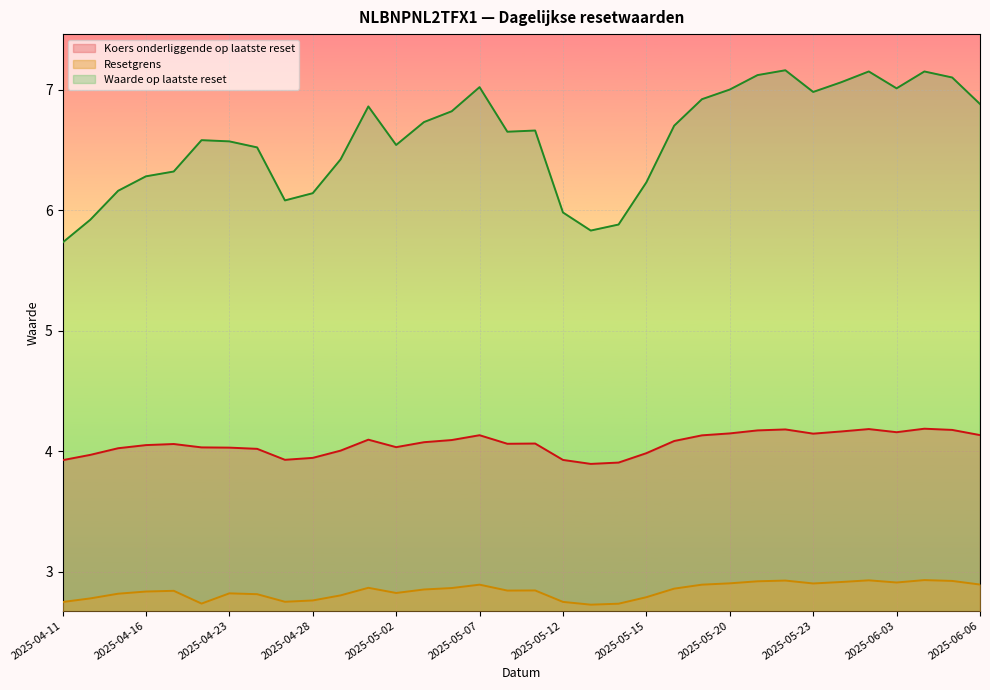

What is the difference between the maximum and minimum values in the Koers onderliggende op laatste reset series?

0.3